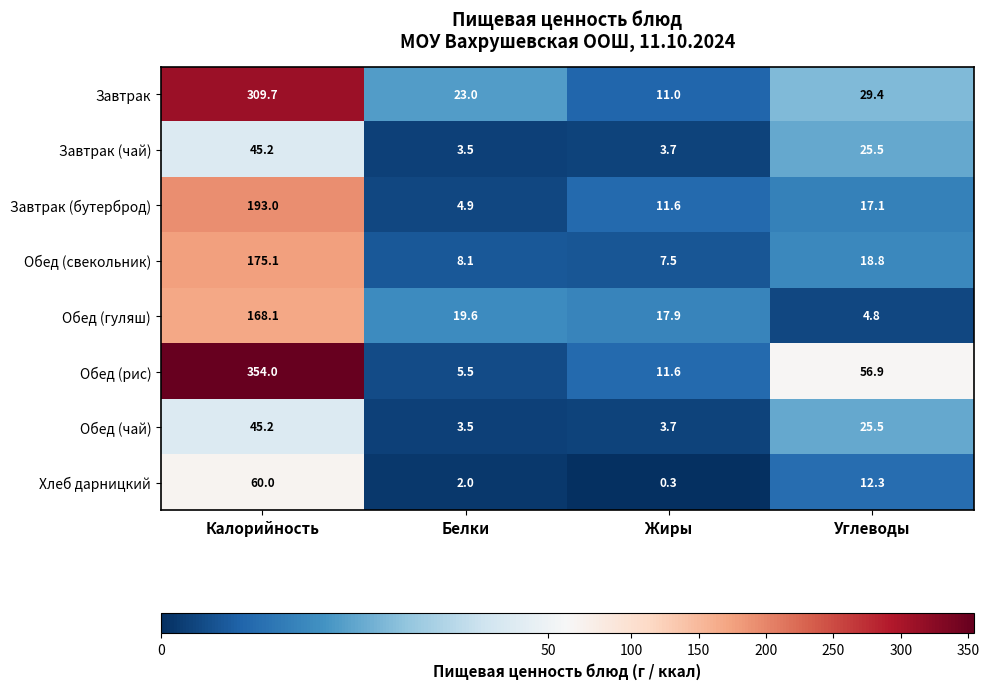

List the labels in order of Обед (гуляш) value, smallest first.

Углеводы, Жиры, Белки, Калорийность